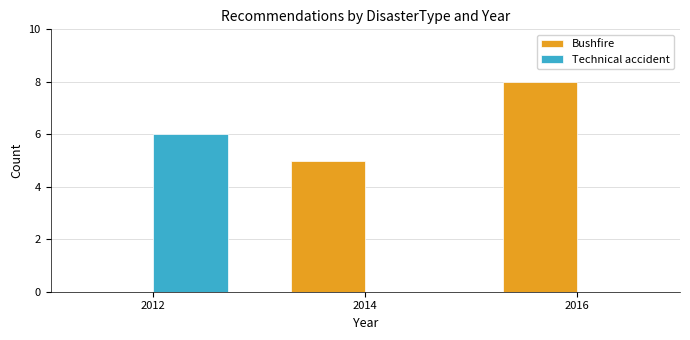

Between 2014 and 2016, which series saw the biggest shift?

Bushfire